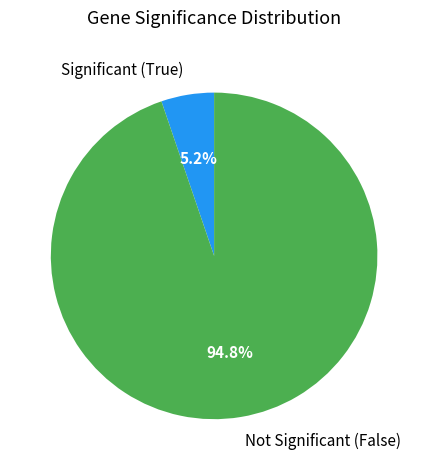

What is the smallest slice in the pie chart?

Significant (True)